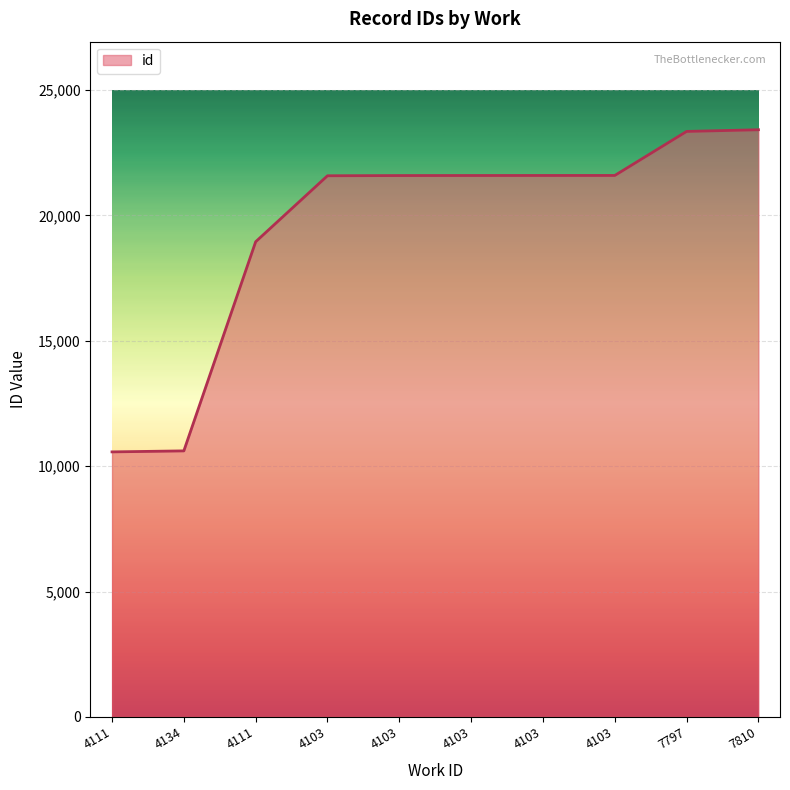

Does the chart have visible grid lines?

Yes